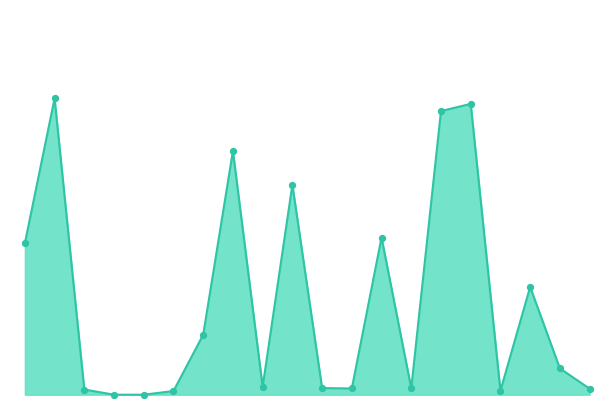

Does the chart have visible grid lines?

No